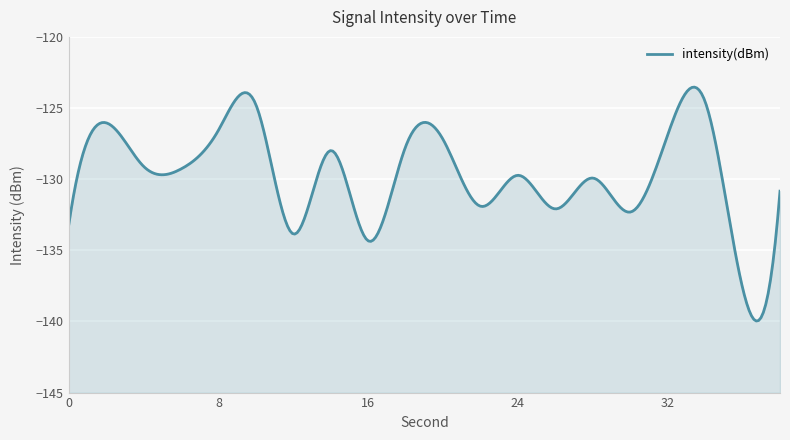

What is the value of the 13th point from the left?

-129.7